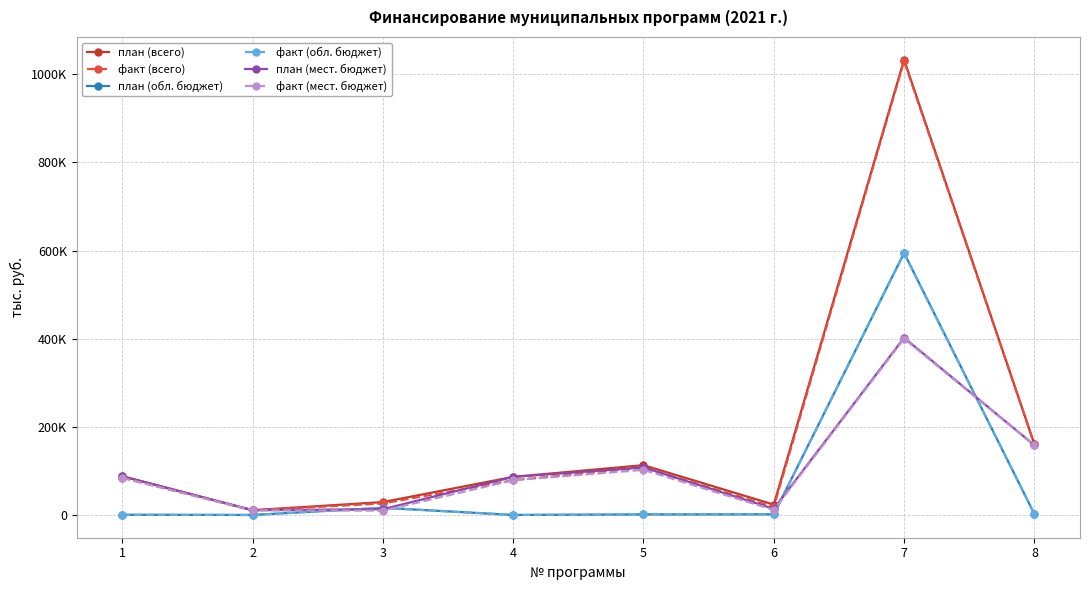

Which series changed the most between 2 and 6?

план (всего)